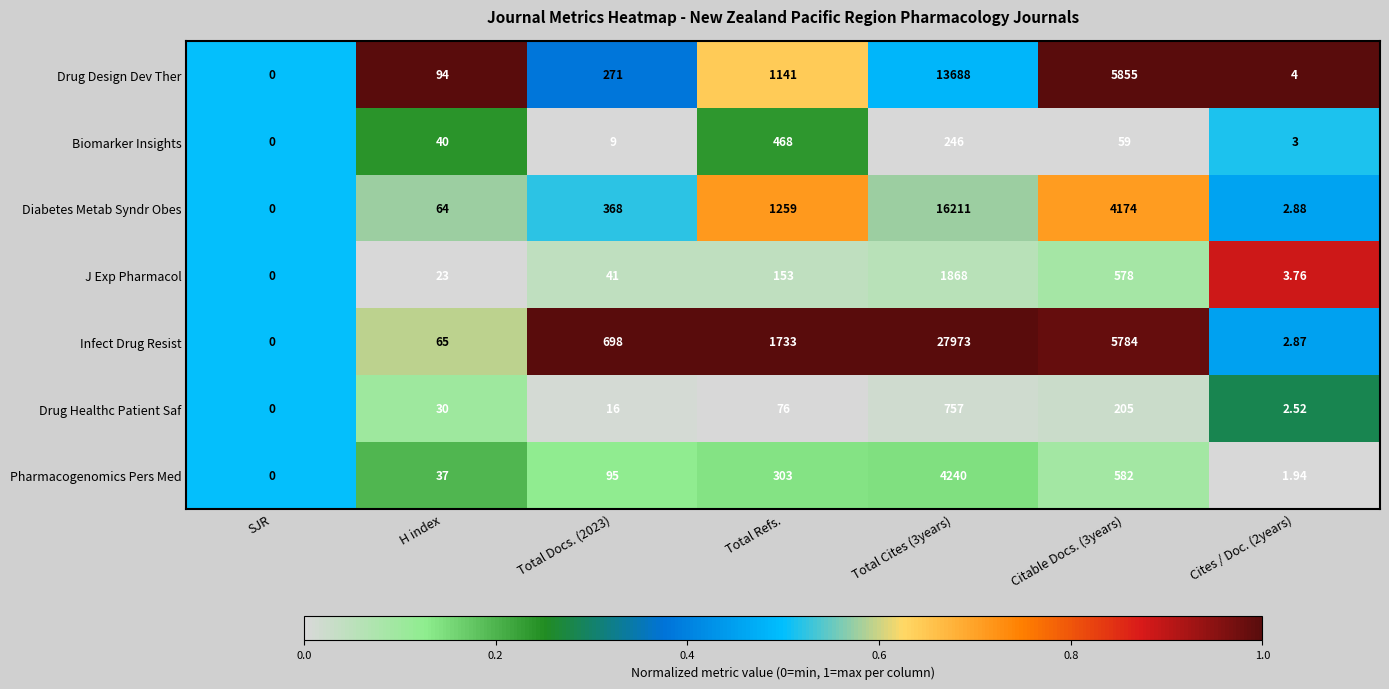

Rank the series at Cites / Doc. (2years) from highest to lowest value.

Drug Design Dev Ther, J Exp Pharmacol, Biomarker Insights, Diabetes Metab Syndr Obes, Infect Drug Resist, Drug Healthc Patient Saf, Pharmacogenomics Pers Med